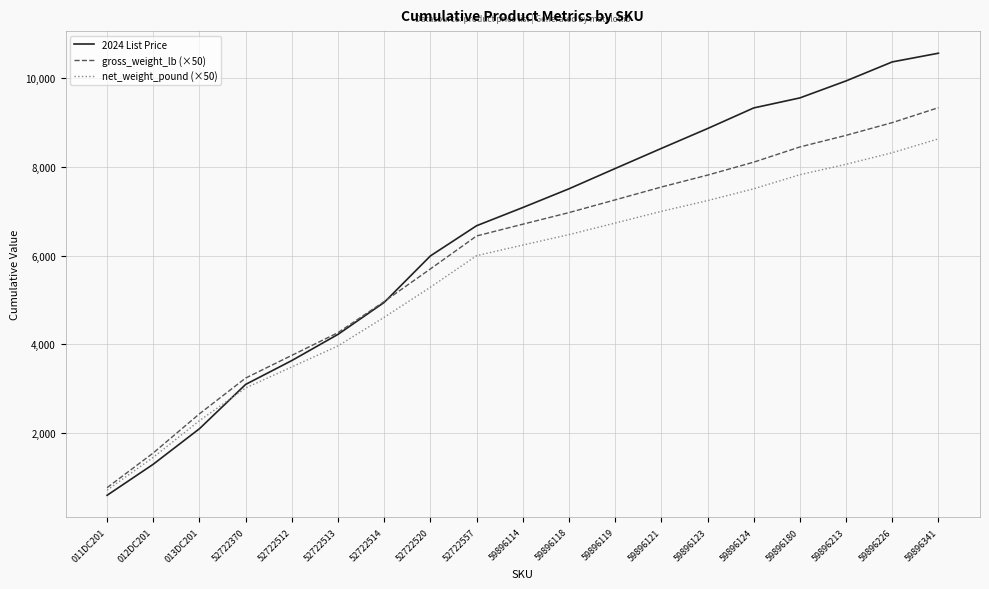

List the series in order of their overall mean, lowest first.

net_weight_pound (×50), gross_weight_lb (×50), 2024 List Price